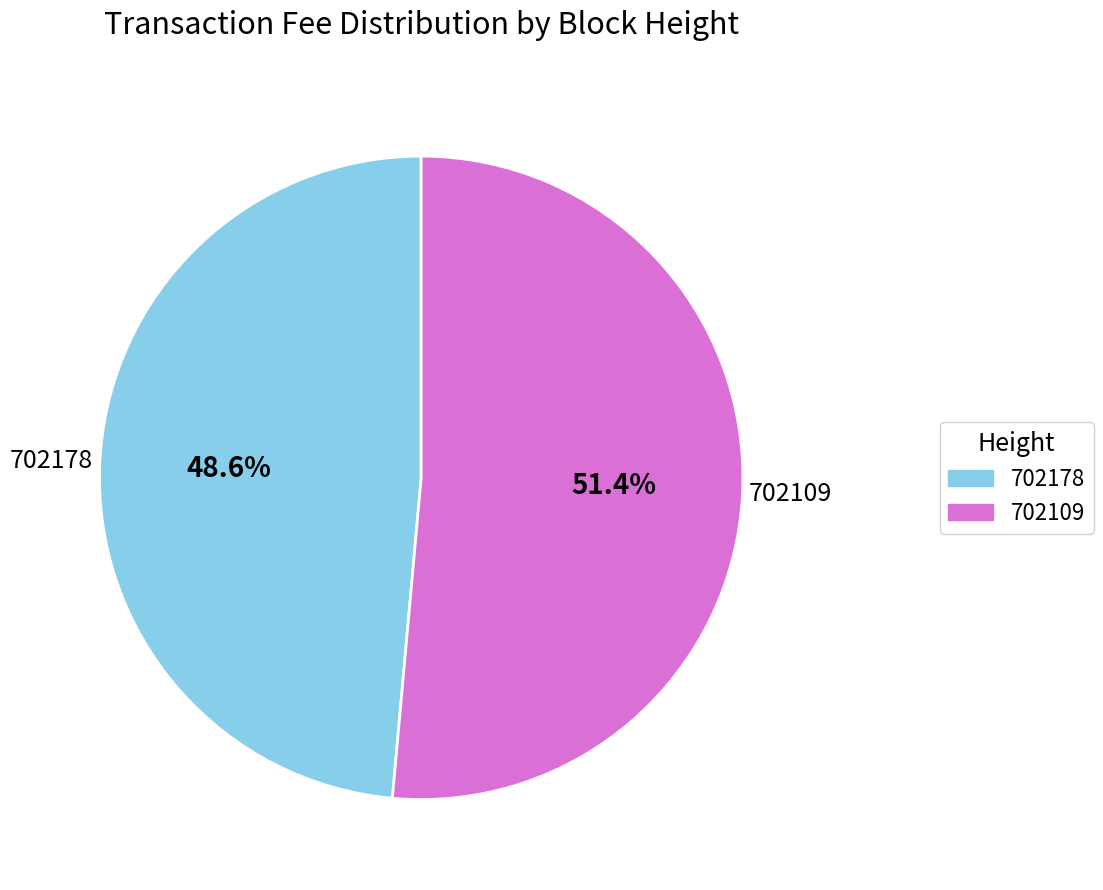

What percentage is NOT represented by 702109?

48.6%